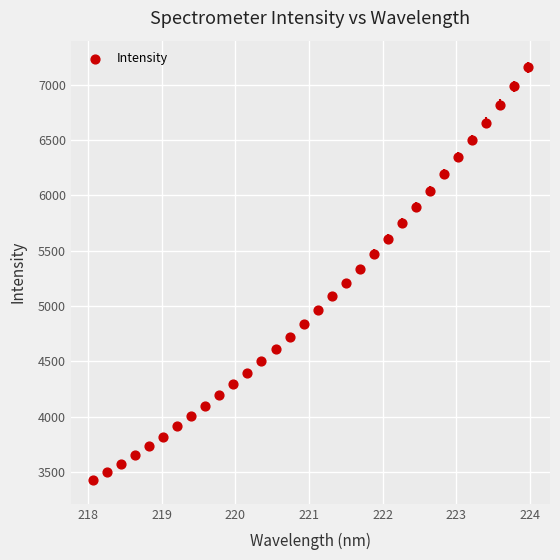

What is the range of X values (max minus min)?

5.9